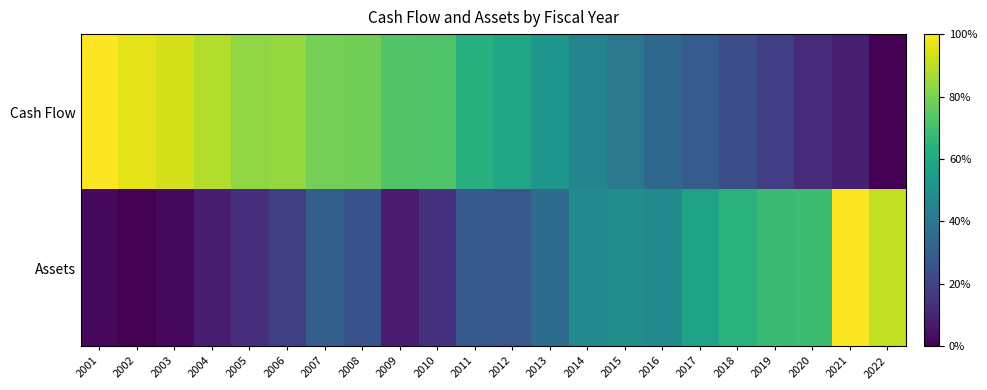

Reading left to right, transcribe all the data shown in this chart.

Cash Flow: 2001=1.0	2002=1.0	2003=0.9	2004=0.9	2005=0.8	2006=0.8	2007=0.8	2008=0.8	2009=0.7	2010=0.7	2011=0.6	2012=0.6	2013=0.5	2014=0.4	2015=0.4	2016=0.3	2017=0.3	2018=0.2	2019=0.2	2020=0.1	2021=0.1	2022=0.0
Assets: 2001=0.0	2002=0.0	2003=0.0	2004=0.1	2005=0.1	2006=0.2	2007=0.3	2008=0.3	2009=0.1	2010=0.1	2011=0.3	2012=0.3	2013=0.4	2014=0.5	2015=0.5	2016=0.5	2017=0.6	2018=0.6	2019=0.7	2020=0.7	2021=1.0	2022=0.9